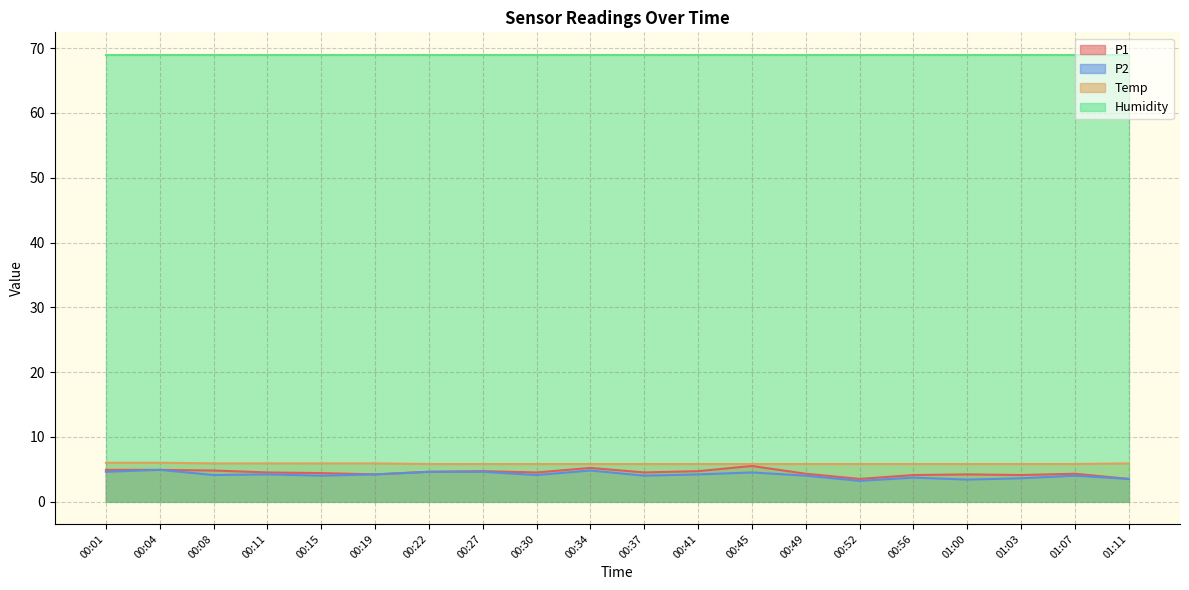

What are all the series names shown in the legend?

P1, P2, Temp, Humidity